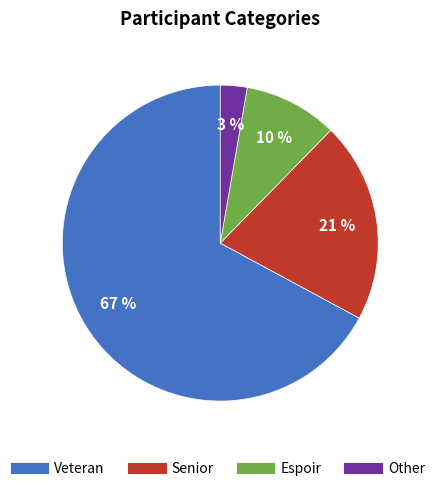

Do Espoir and Senior together represent more than half of the pie?

No